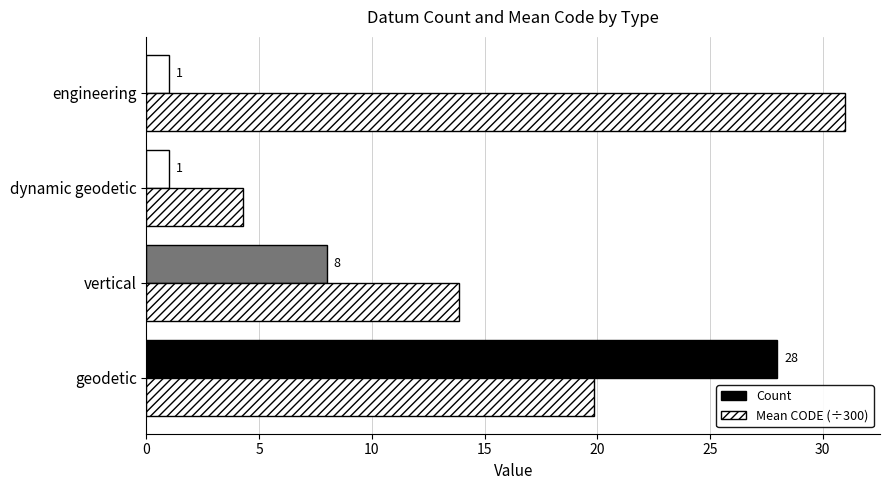

How many data points in Count are less than 8?

2